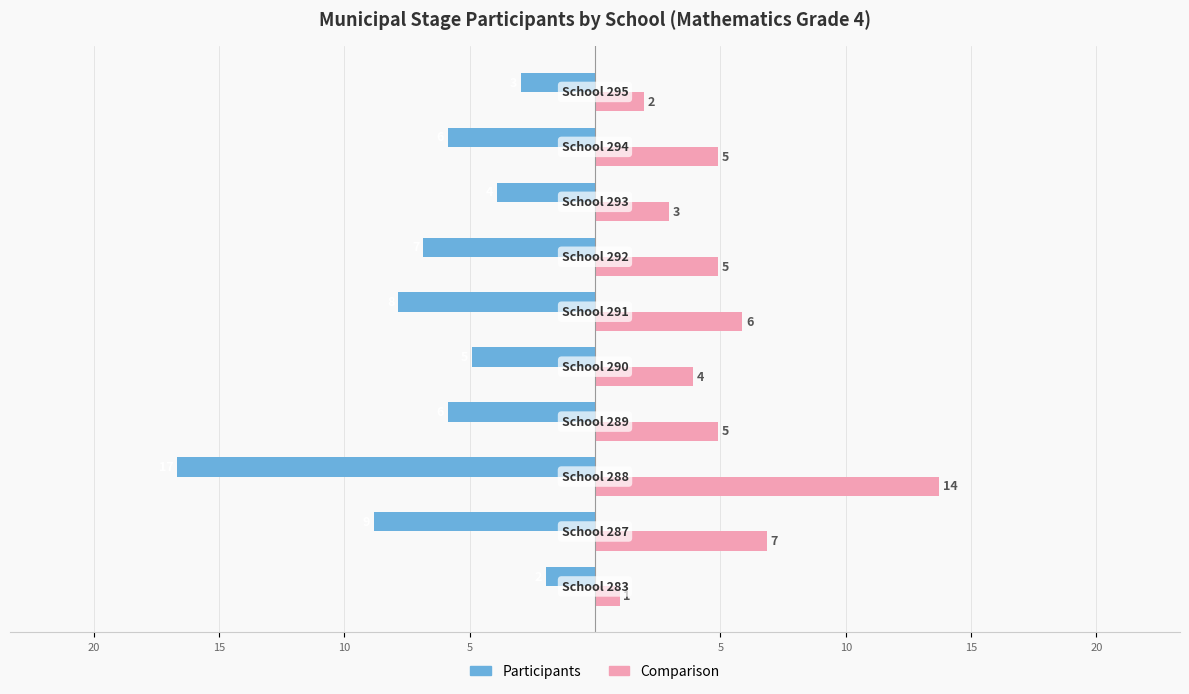

What is the value of the Participants bar at the 9th from the left?

-6